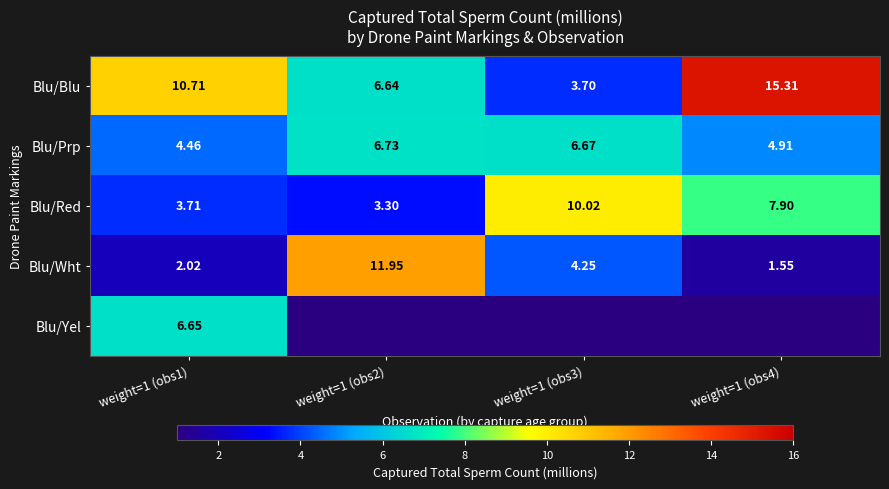

Is it true that Blu/Prp equals 1.0 at weight=1 (obs1)?

False